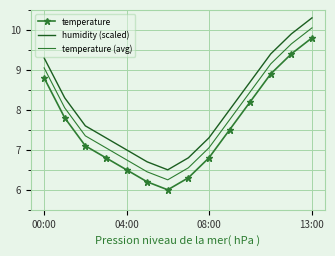

Which series has the largest total across all categories?

humidity (scaled)